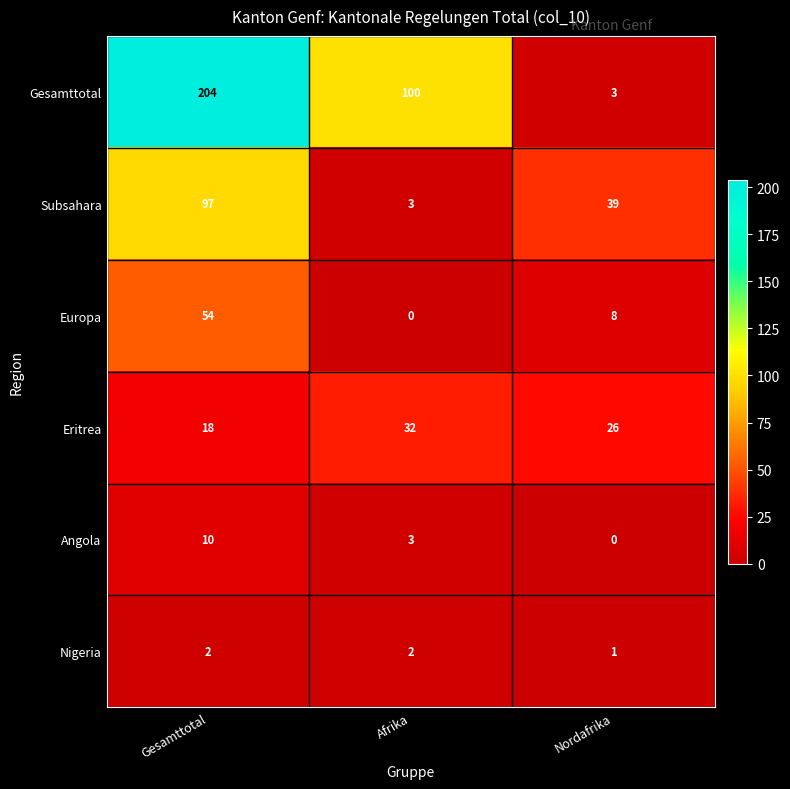

Which series has the largest total across all categories?

Gesamttotal